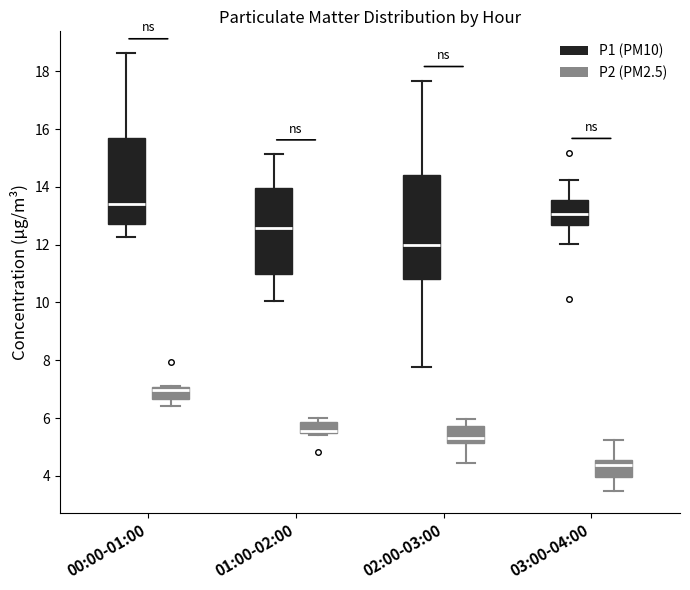

Reading left to right, transcribe this box plot: for each box, give where its median line is, the range the box spans, and where its two whiskers end, as read against the y-axis. The values are not printed on the chart, so give them approximately, as read against the axis.

00:00-01:00 (P1 (PM10)): median 13.4, box 12.8 to 15.6, whiskers 12.2 to 18.6
00:00-01:00 (P2 (PM2.5)): median 7.0 (just below the box's upper edge), box 6.6 to 7.0, whiskers 6.4 to 7.2
01:00-02:00 (P1 (PM10)): median 12.6, box 11.0 to 14.0, whiskers 10.0 to 15.2
01:00-02:00 (P2 (PM2.5)): median 5.6, box 5.4 to 5.8, whiskers 5.4 (just below the box's lower edge) to 6.0
02:00-03:00 (P1 (PM10)): median 12.0, box 10.8 to 14.4, whiskers 7.8 to 17.6
02:00-03:00 (P2 (PM2.5)): median 5.4, box 5.2 to 5.8, whiskers 4.4 to 6.0
03:00-04:00 (P1 (PM10)): median 13.0, box 12.6 to 13.6, whiskers 12.0 to 14.2
03:00-04:00 (P2 (PM2.5)): median 4.4, box 4.0 to 4.6, whiskers 3.4 to 5.2